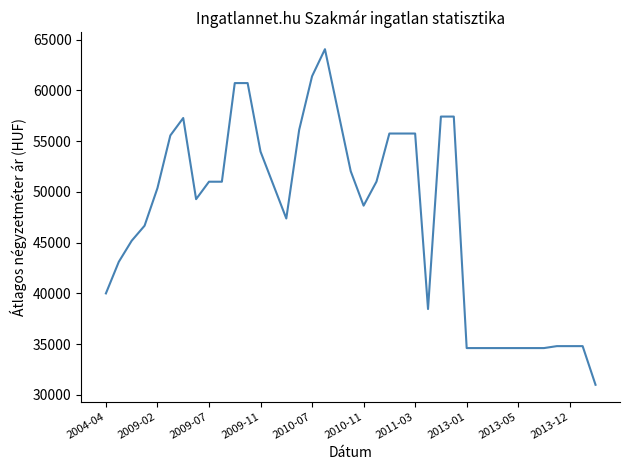

What is the greatest value displayed?

64052